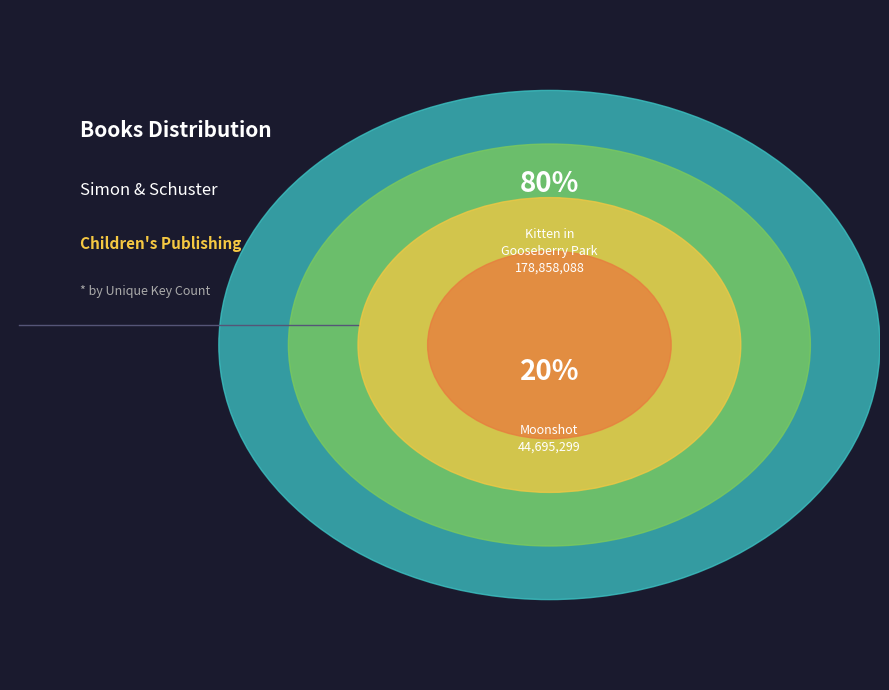

The Kitten in Gooseberry Park slice represents 70% of the pie. True or false?

False